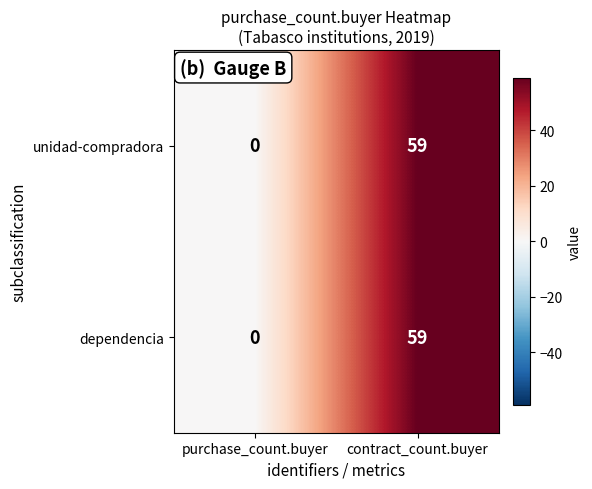

At which category is the sum across all series the highest?

contract_count.buyer